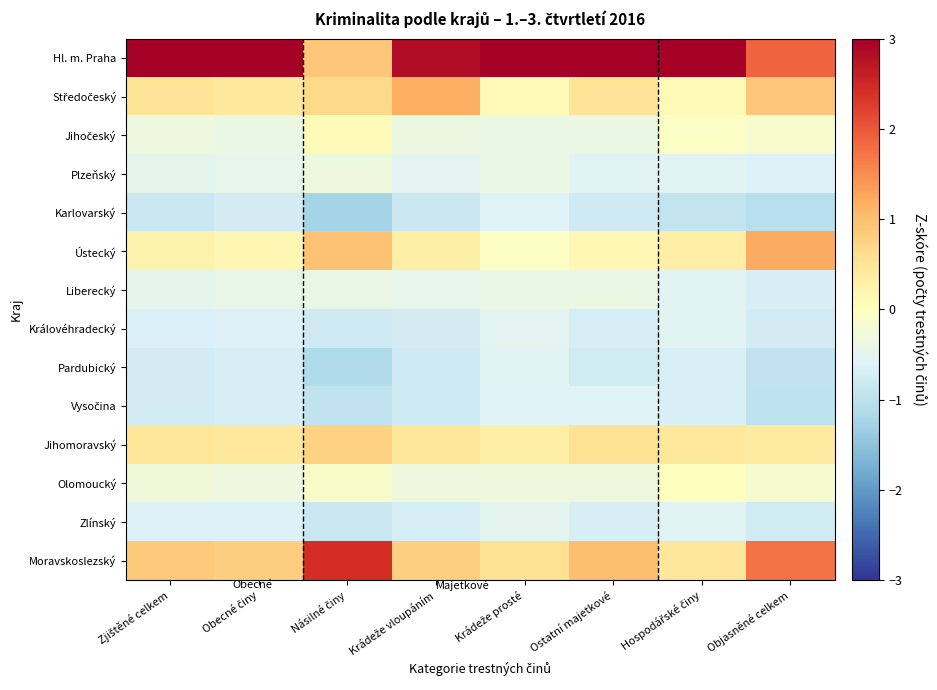

Between Násilné činy and Objasněné celkem, which series saw the biggest shift?

Hl. m. Praha